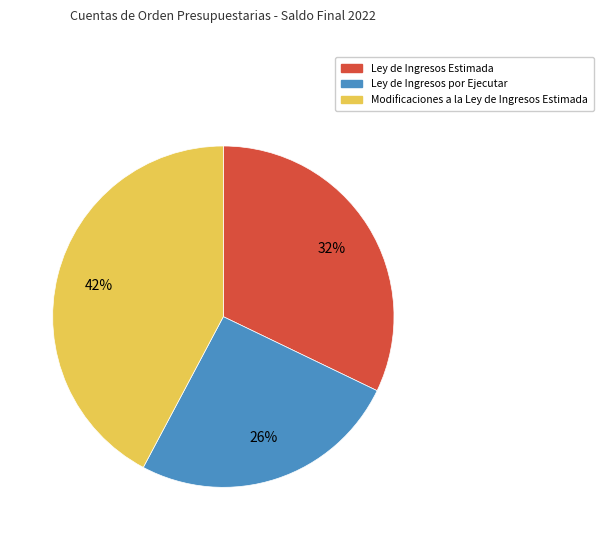

Is there a majority slice in this chart?

No